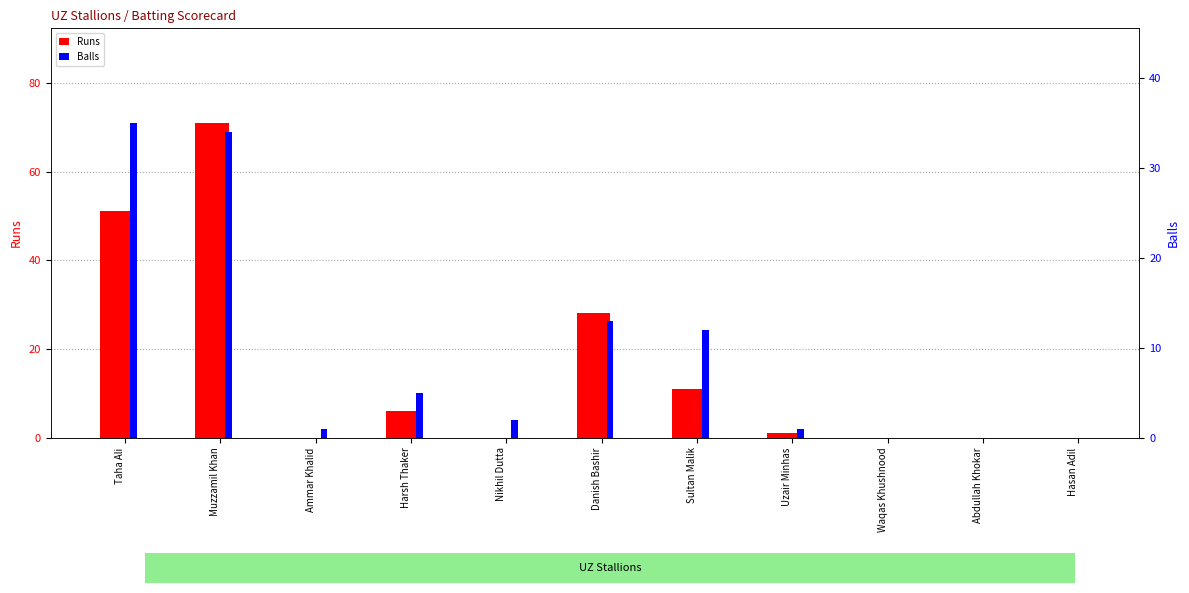

At how many categories does at least one series exceed 46?

2